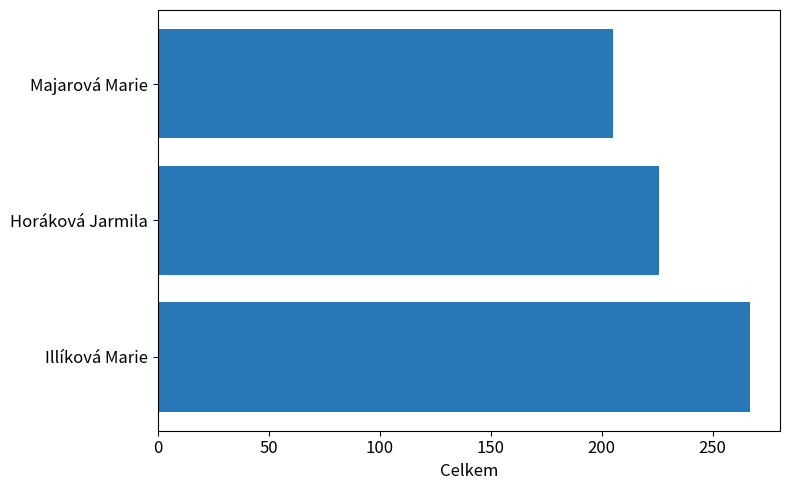

Does the chart contain any negative values?

No